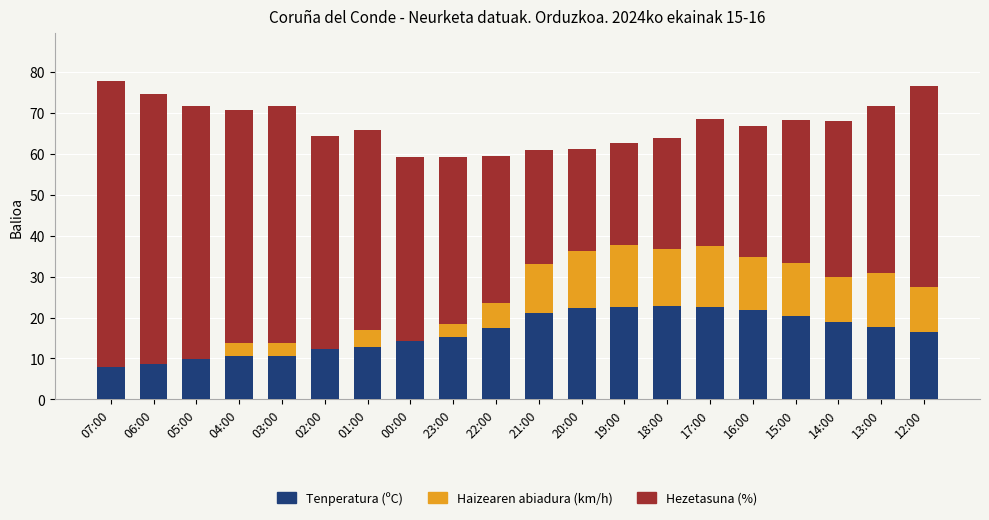

How many distinct data groups are displayed?

3